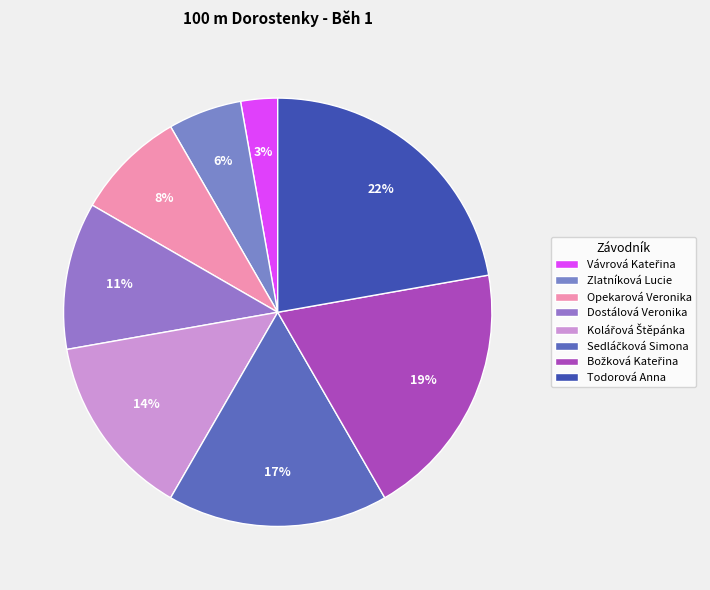

How many slices are in this pie chart?

8